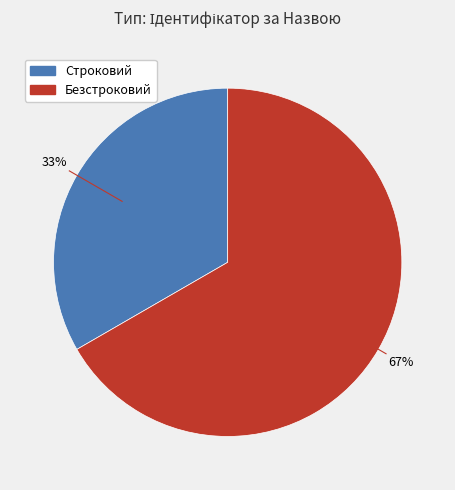

Is it true that Безстроковий is 67% of the pie?

True